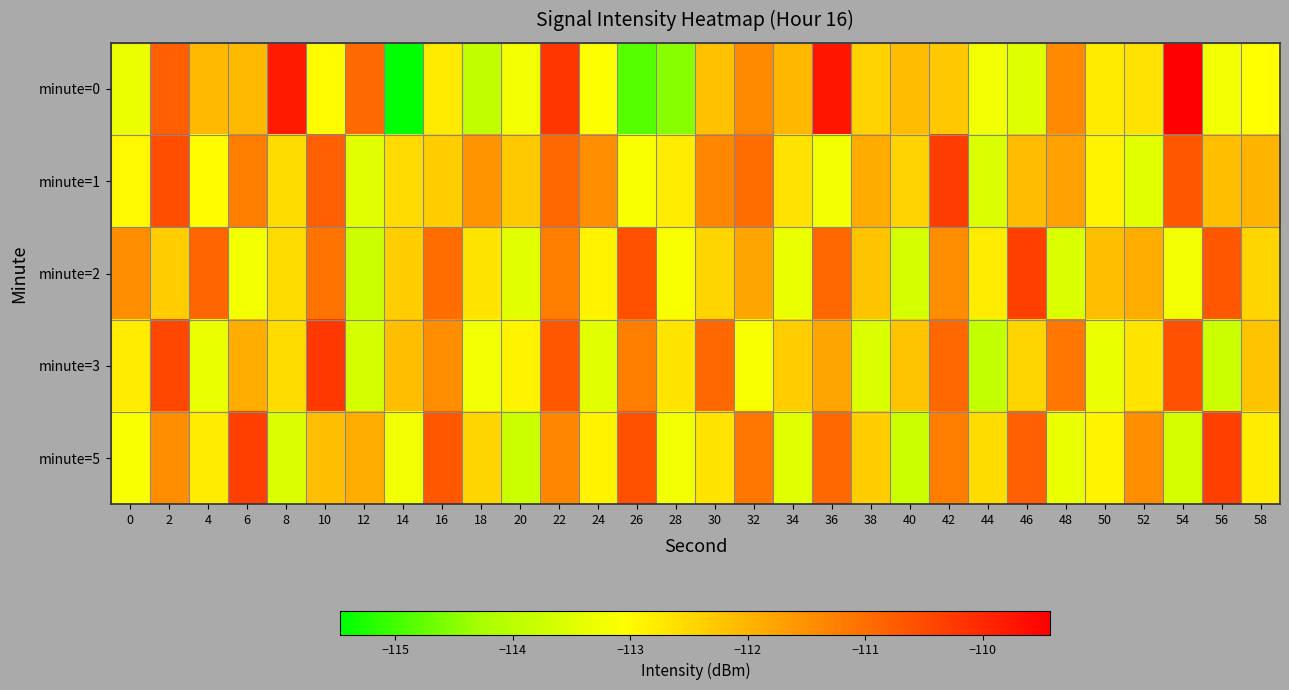

What is the spread (max minus min) of values at 14?

3.3